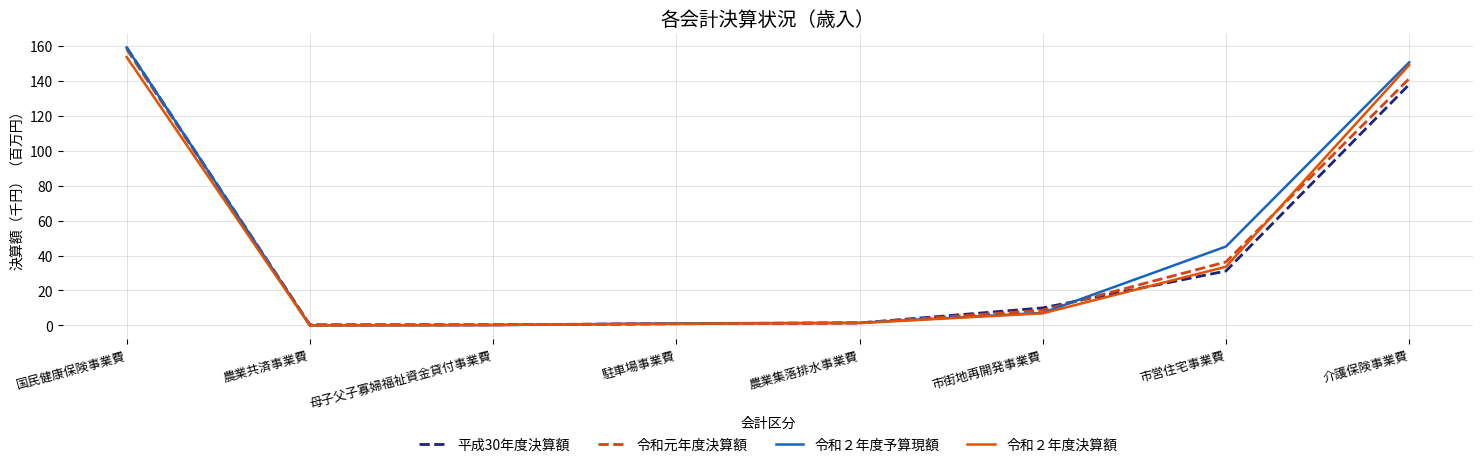

What is the average value of the 令和元年度決算額 series?

43.4